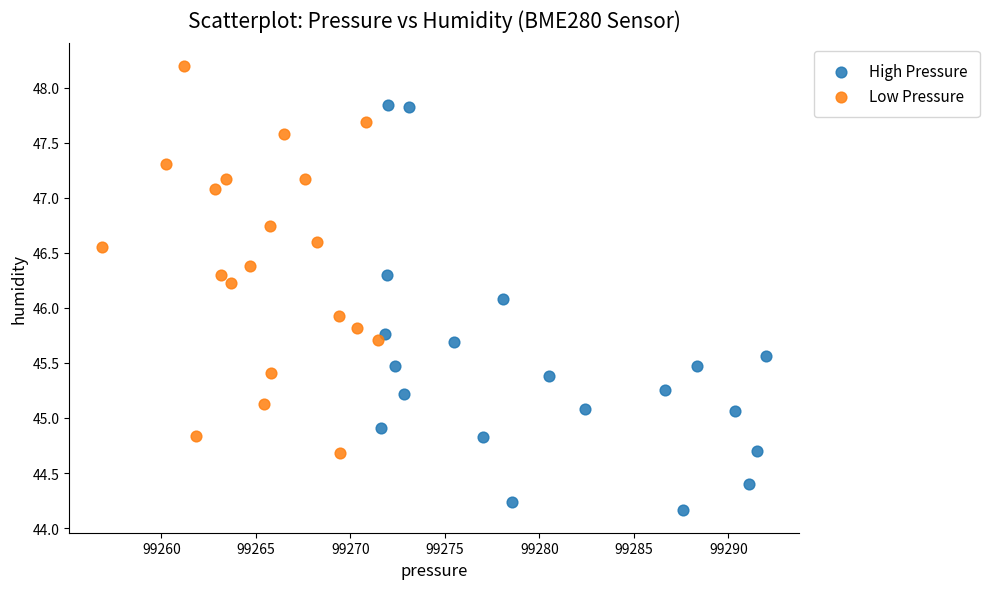

Which series contains the lowest Y value?

High Pressure